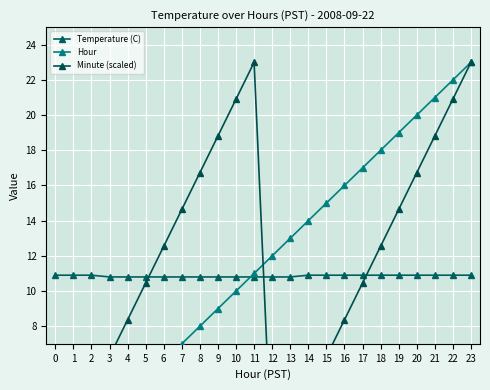

What is the value of the Temperature (C) point at the 2nd from the left?

10.9